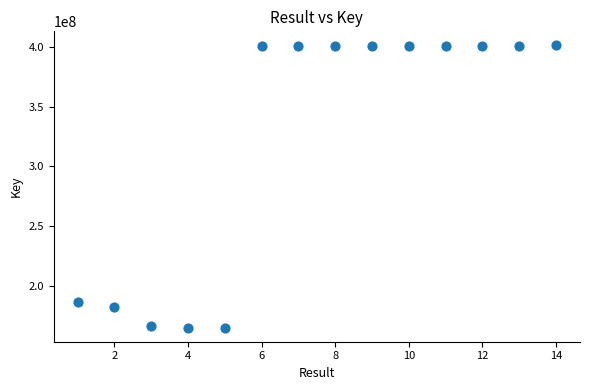

What is the range of X values (max minus min)?

13